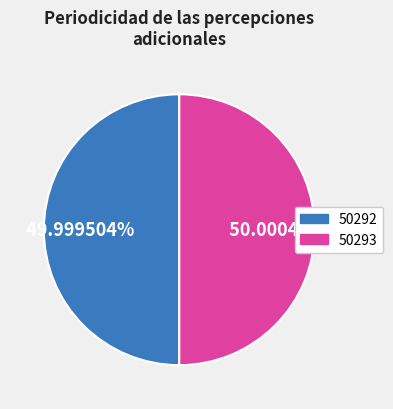

To the nearest percent, what portion does 50293 represent?

50%